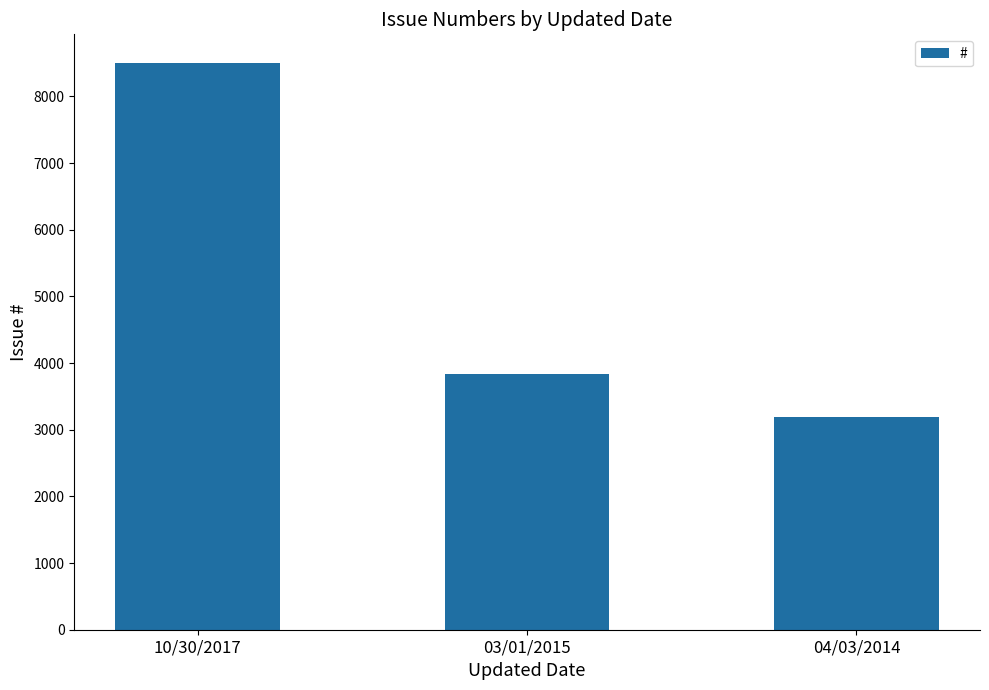

What is the ratio of the value at 03/01/2015 to the value at 04/03/2014?

1.2